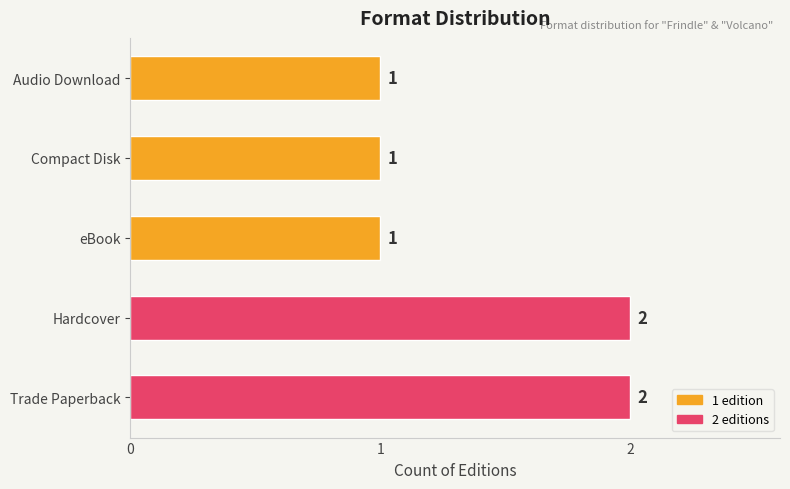

What is the ratio of the value at eBook to the value at Trade Paperback?

0.5